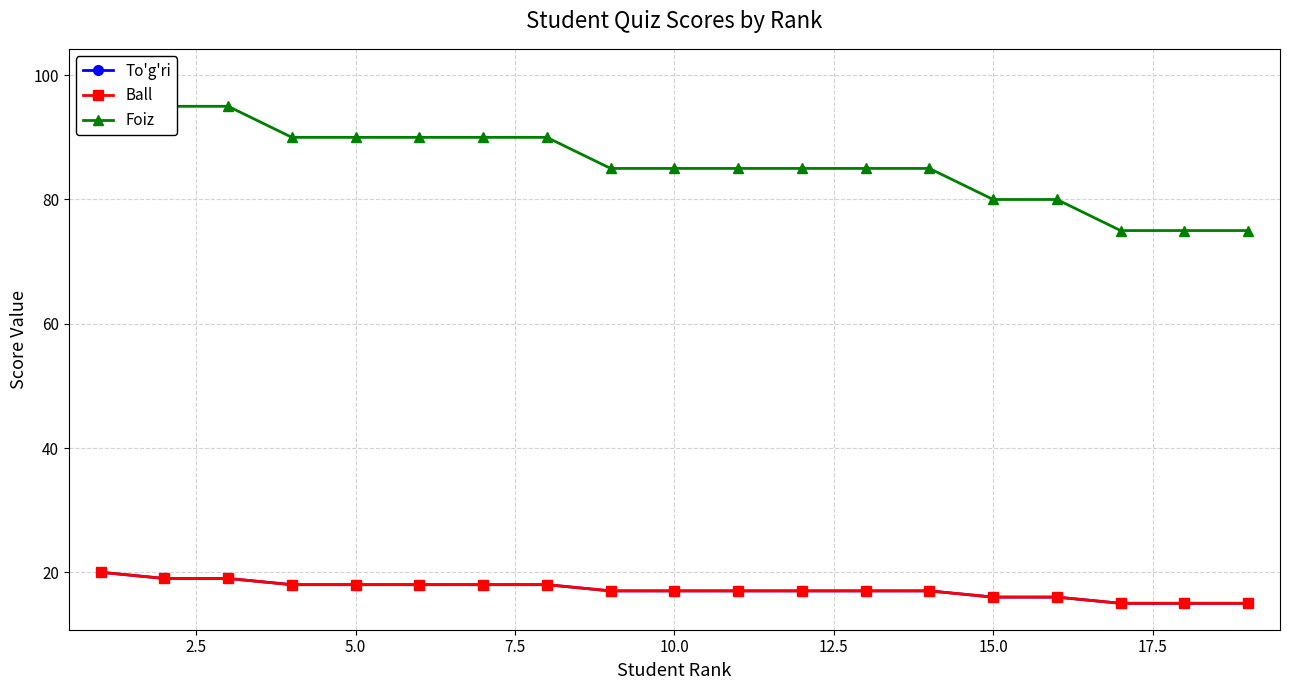

The value of Foiz at 16 is 35. True or false?

False